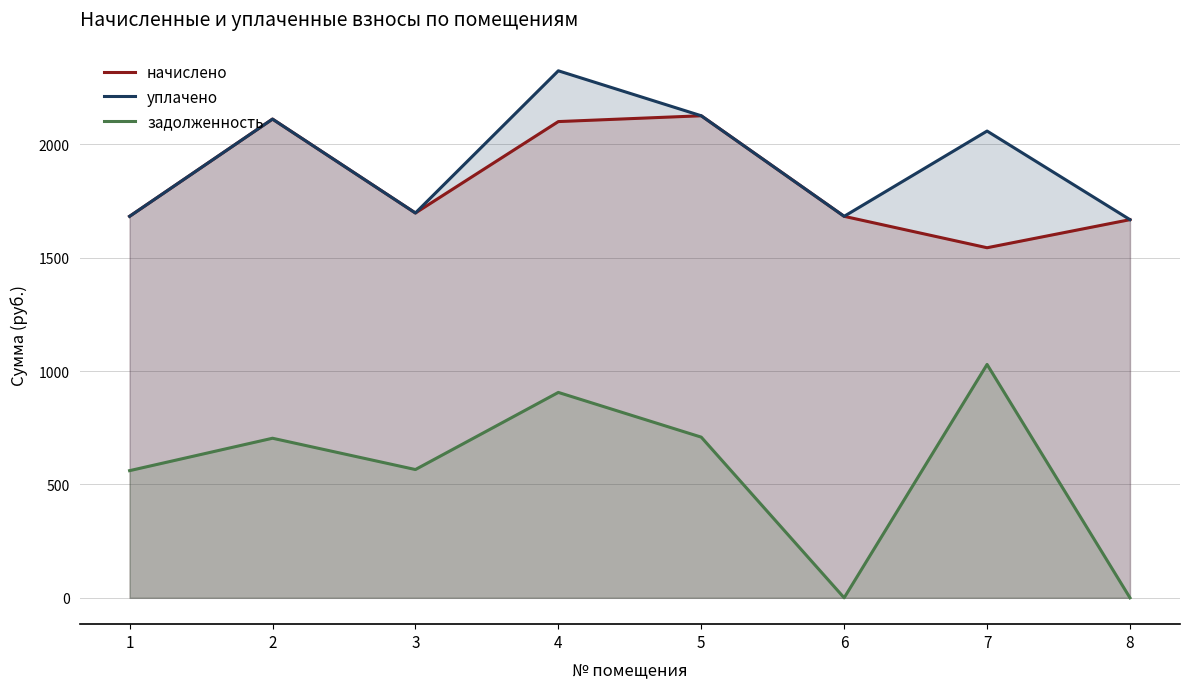

Does the chart have visible grid lines?

Yes